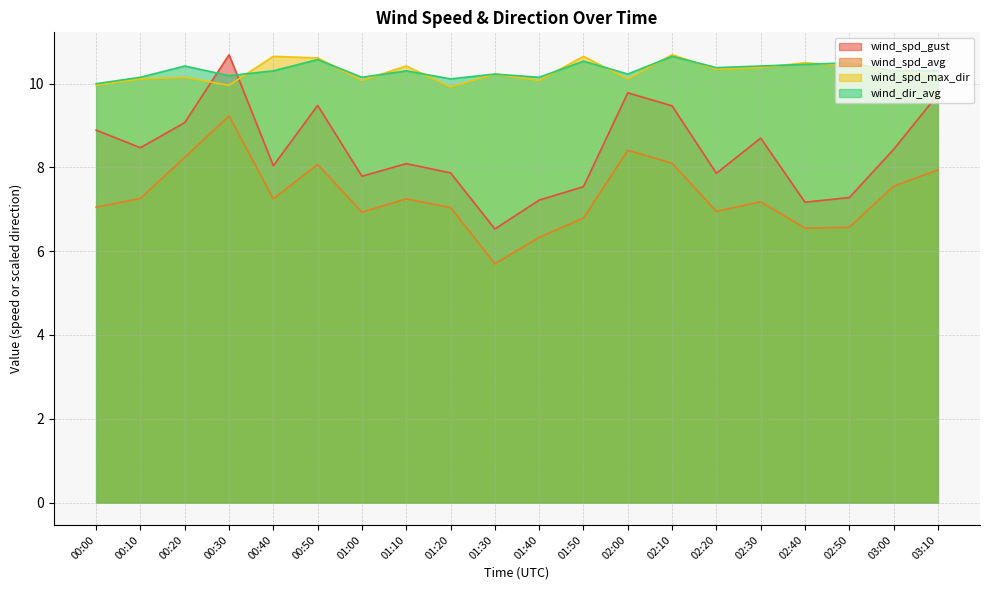

Which series has the largest range (max minus min)?

wind_spd_gust